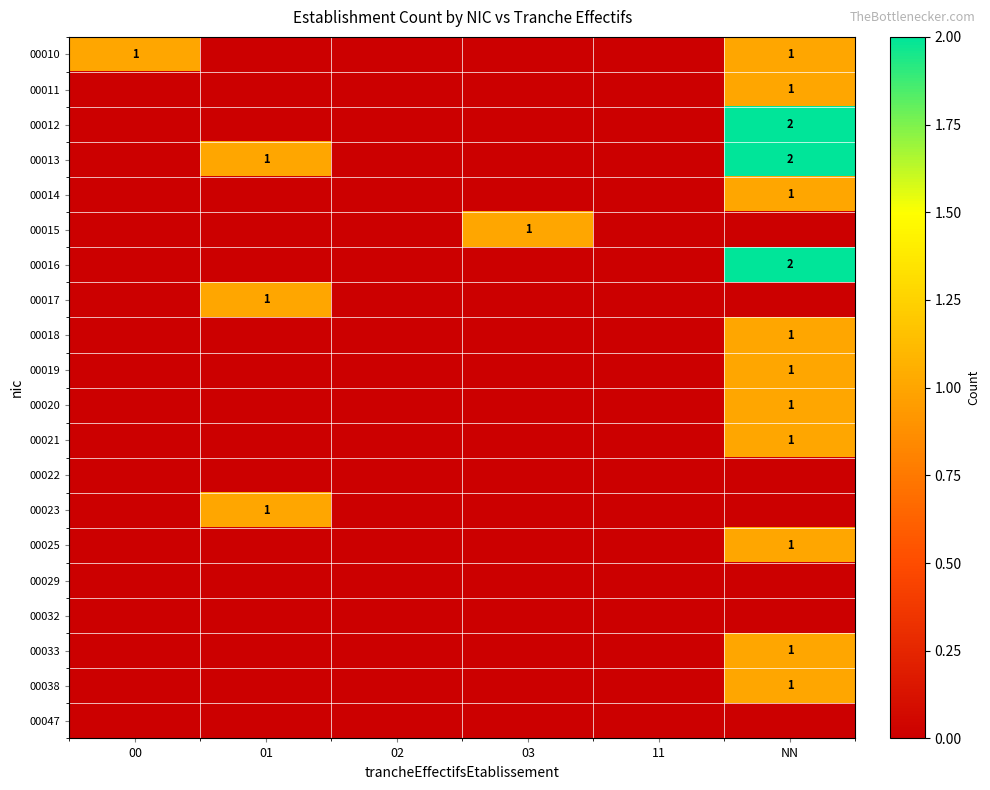

The value of 00013 at NN is 1. True or false?

False